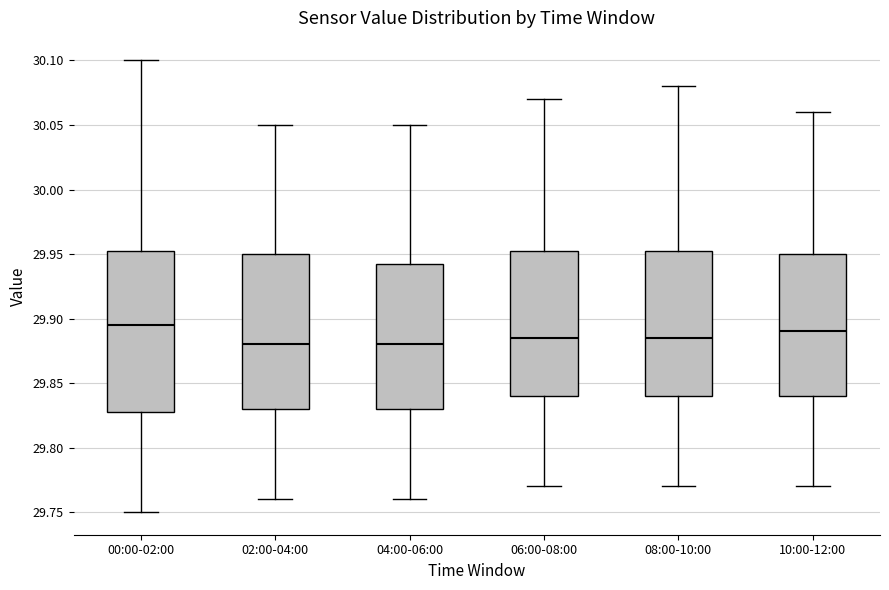

Where is the upper edge of the box for 08:00-10:00 on the y-axis? The values are not printed on the chart, so give them approximately, as read against the axis.

29.955